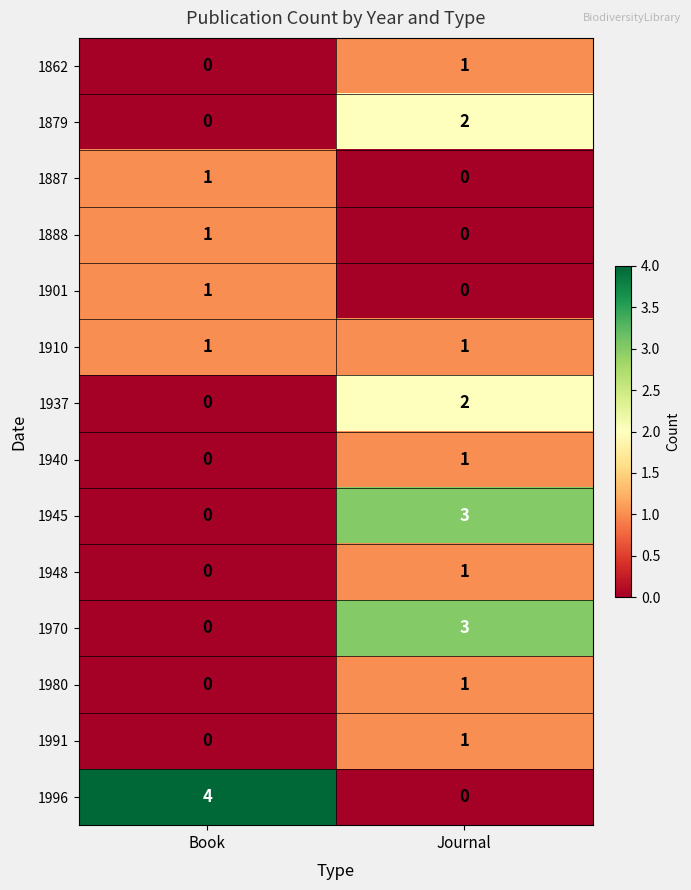

How many series are shown in this chart?

14